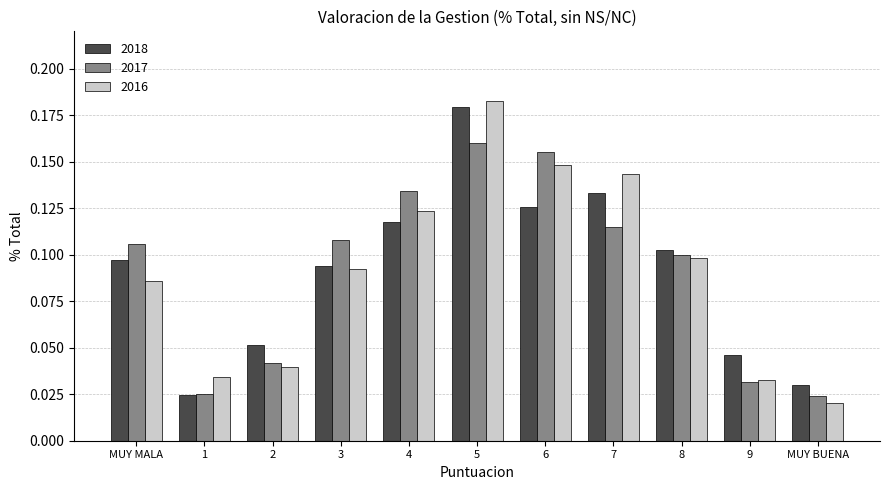

Is the value of 2016 at 7 greater than the value of 2018 at 8?

Yes